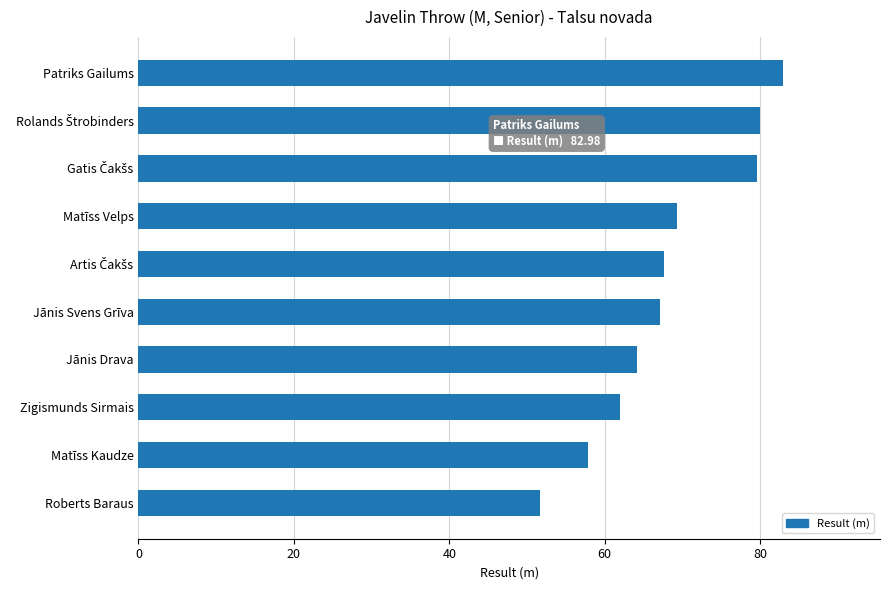

What is the sum of all values?

682.1